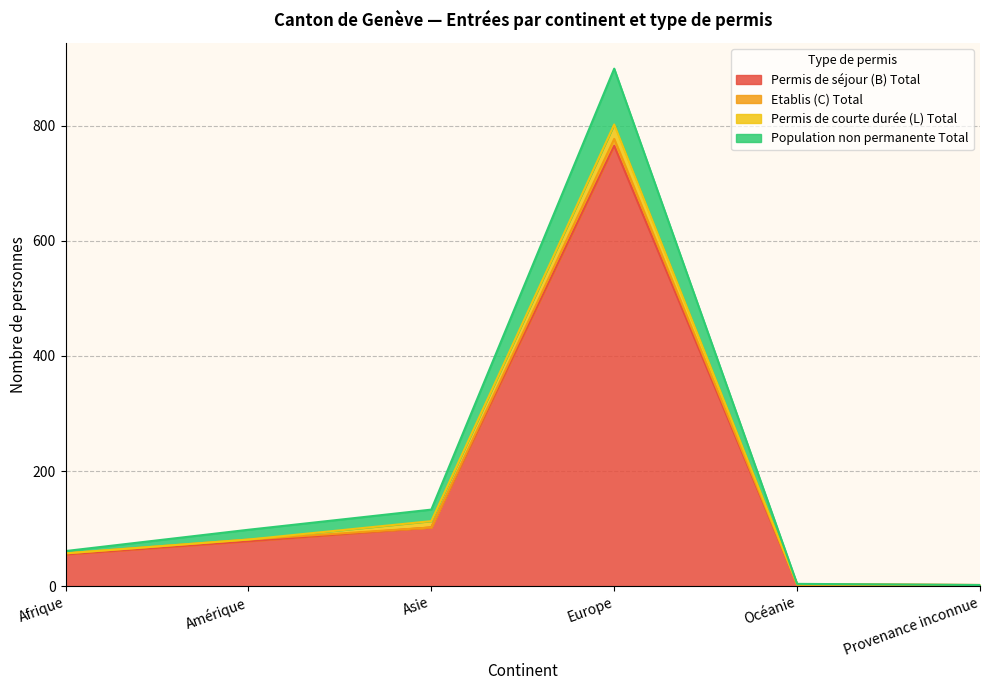

How many data points in Permis de séjour (B) Total are less than 78?

3